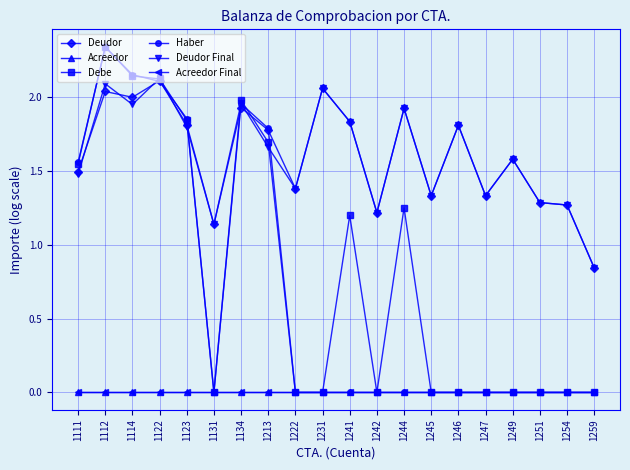

Is this an area chart (filled region under the line)?

No